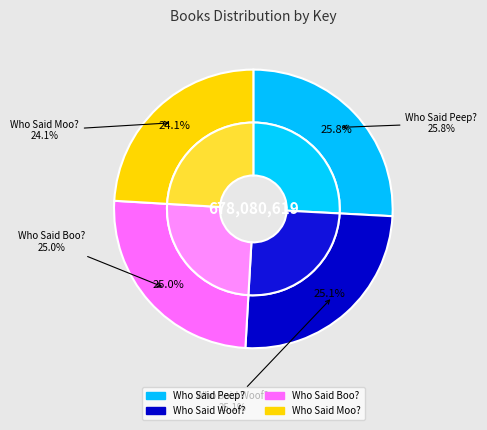

What is the change in value from Who Said Peep? to Who Said Boo??

-5512395